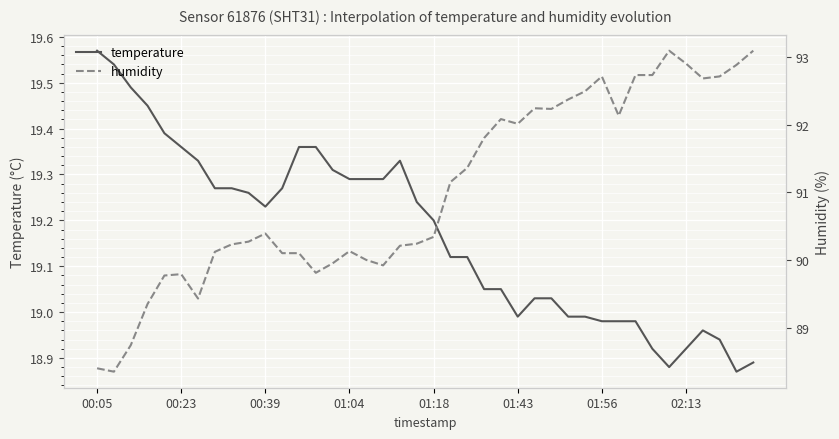

The value of temperature at 00:05 is 4.5. True or false?

False